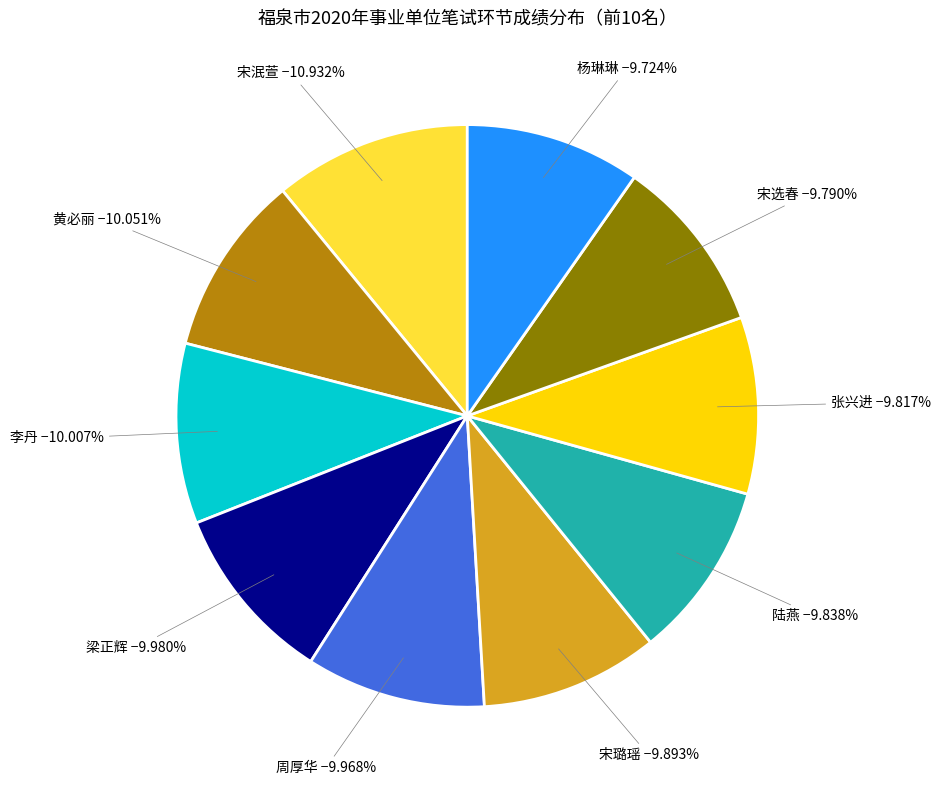

To the nearest percent, what is the combined percentage of 陆燕 and 杨琳琳?

20%